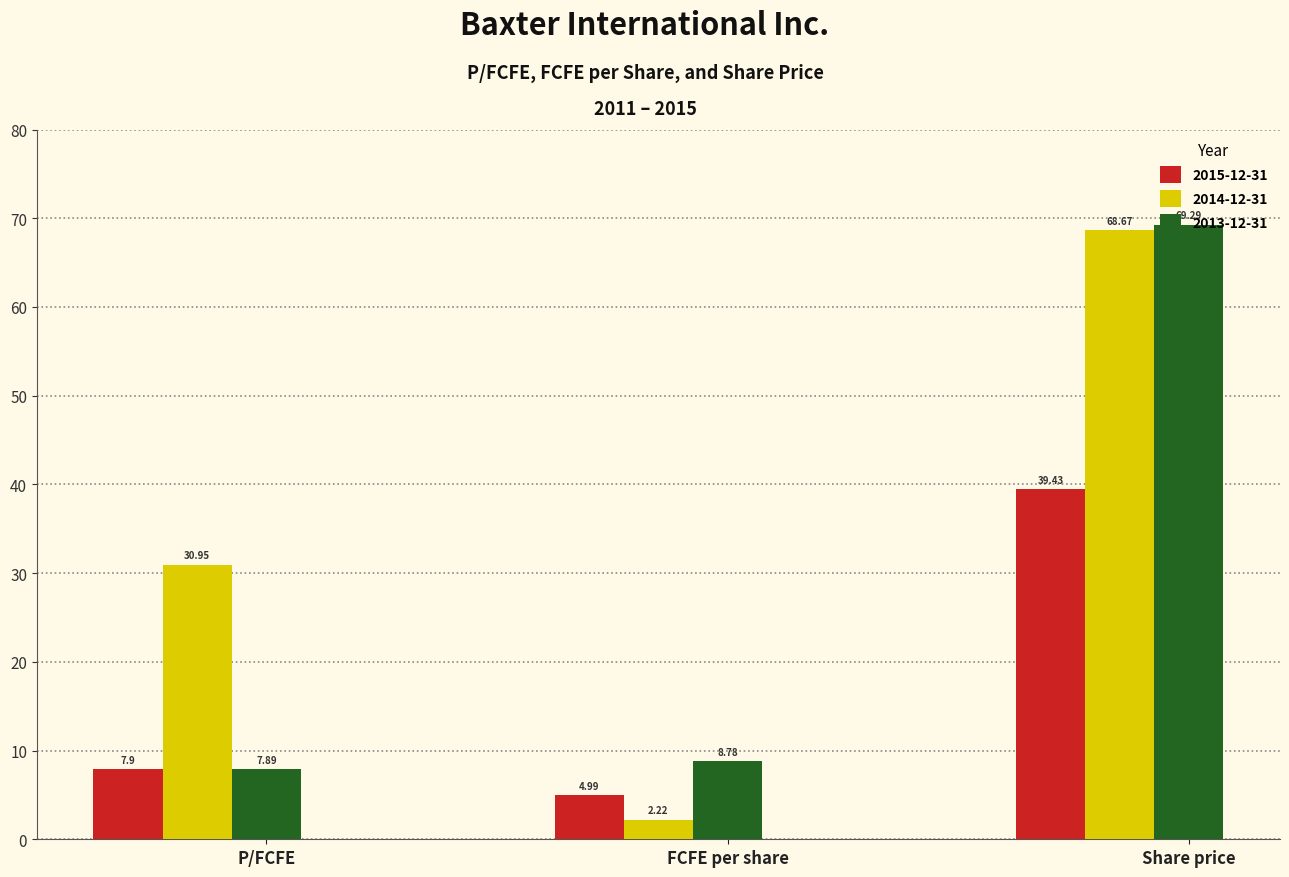

Which series has the largest range (max minus min)?

2014-12-31